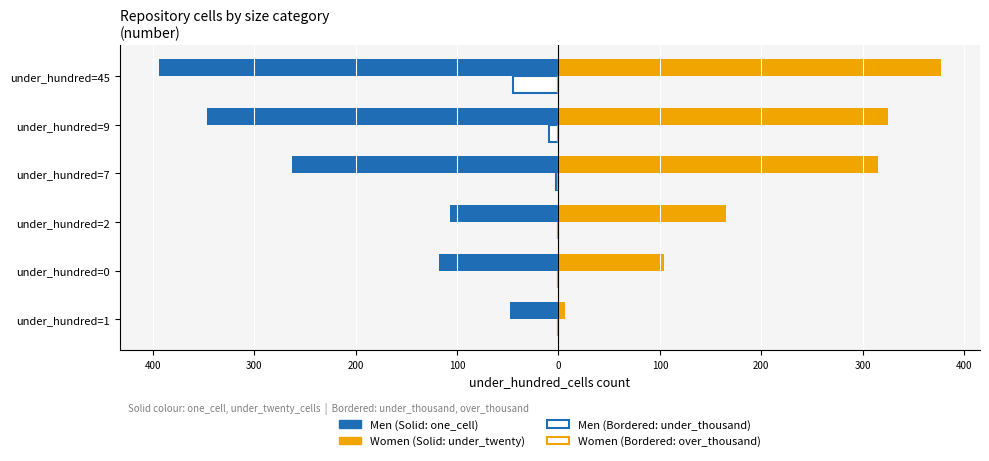

Are the bars grouped side by side (vs. stacked)?

Yes